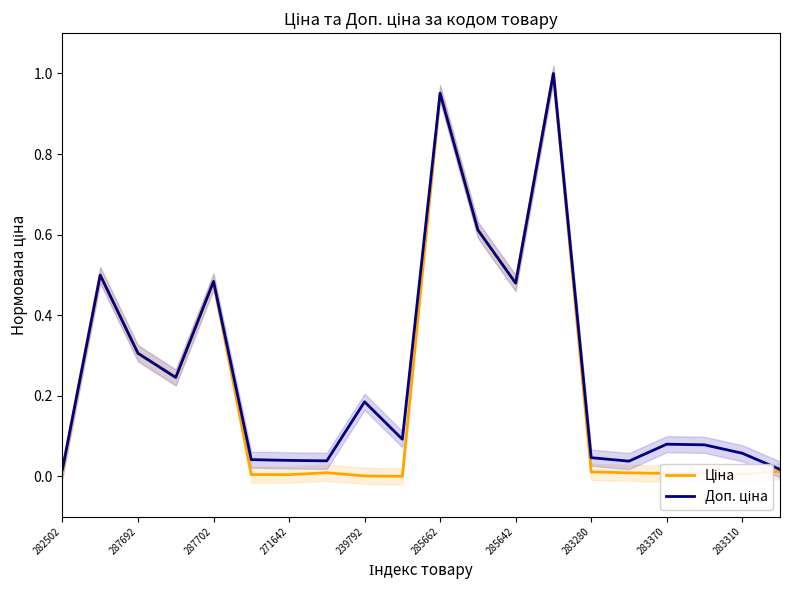

True or false: Доп. ціна and Ціна intersect in this chart.

False